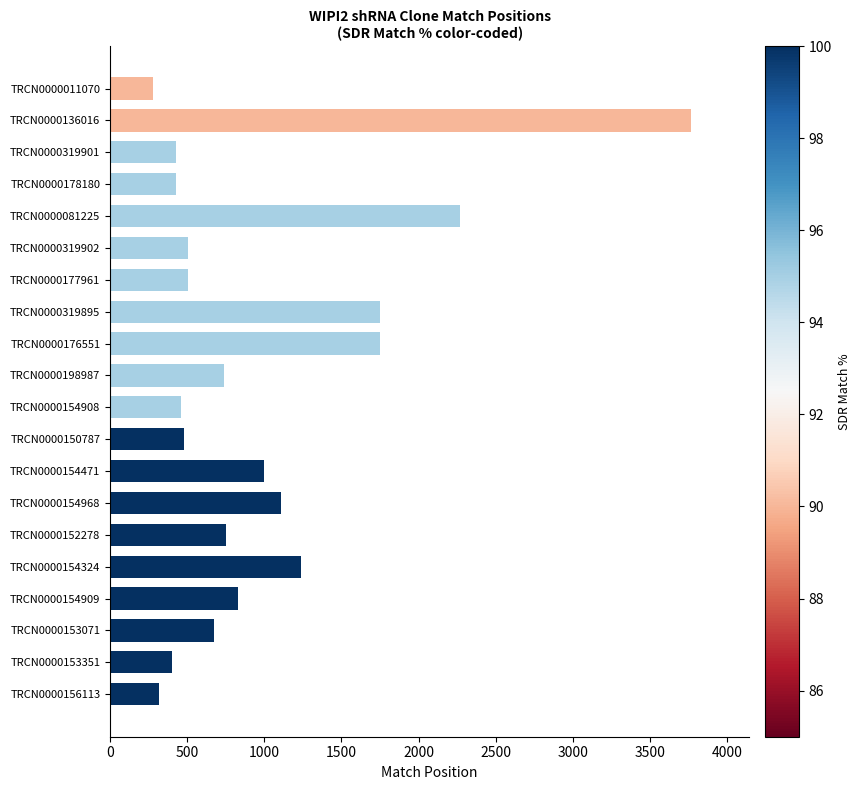

Between TRCN0000154471 and TRCN0000177961, which is larger?

TRCN0000154471